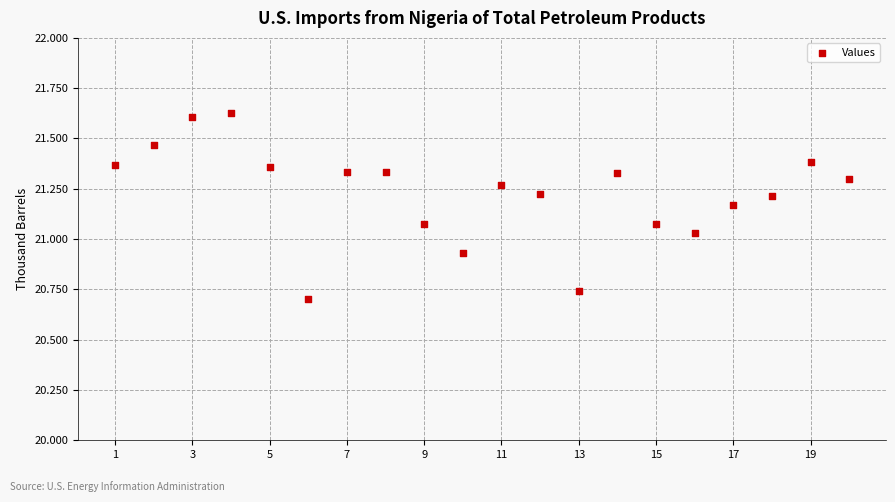

What is the range of X values (max minus min)?

19.0